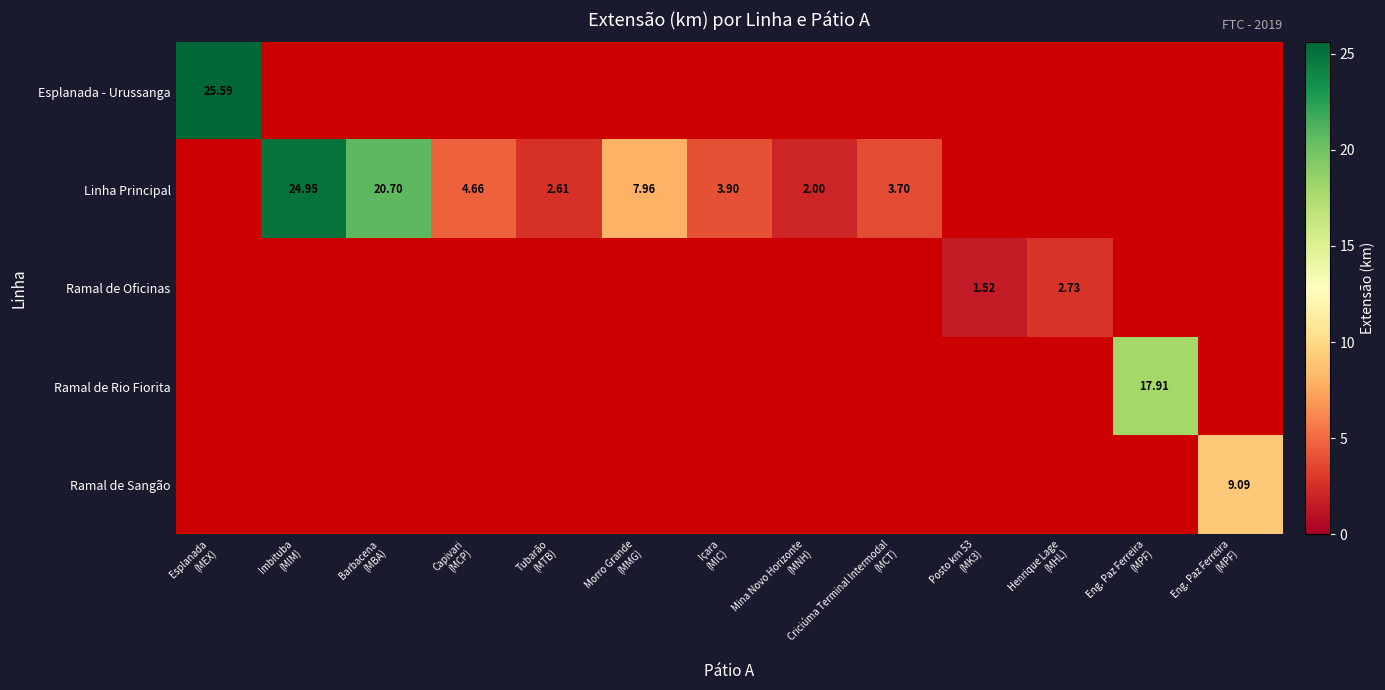

Which series has the widest spread of values?

row_0